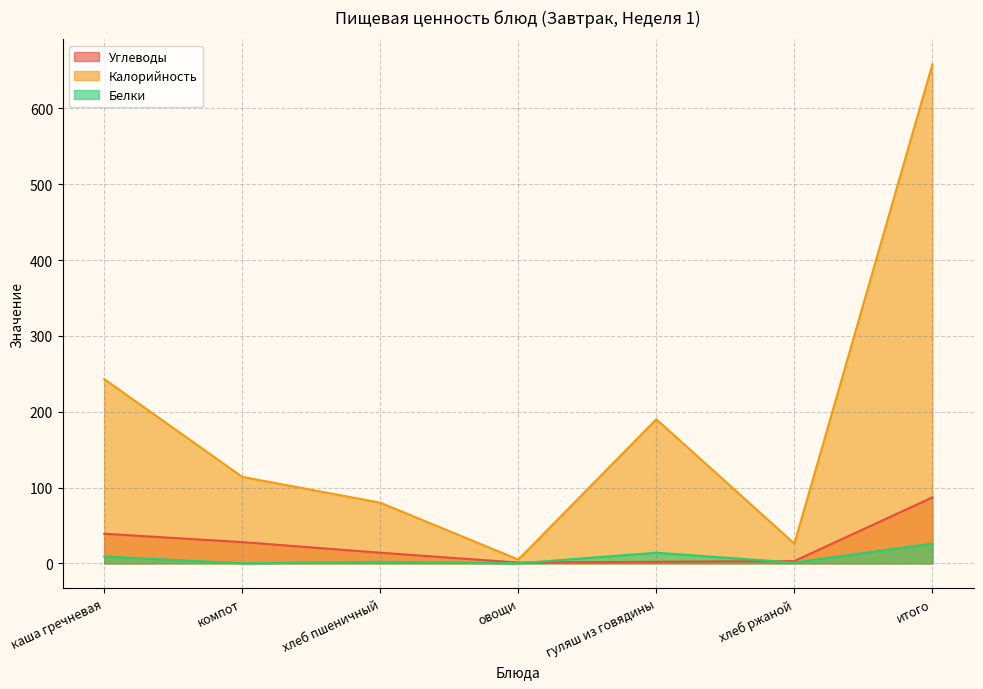

True or false: Калорийность and Углеводы cross at least once.

False